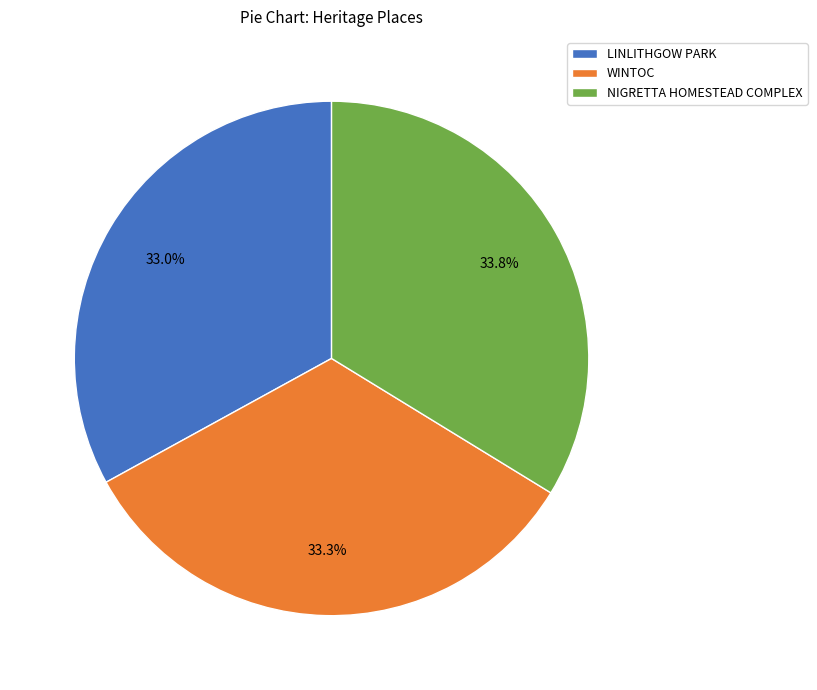

Is WINTOC the majority of the pie?

No